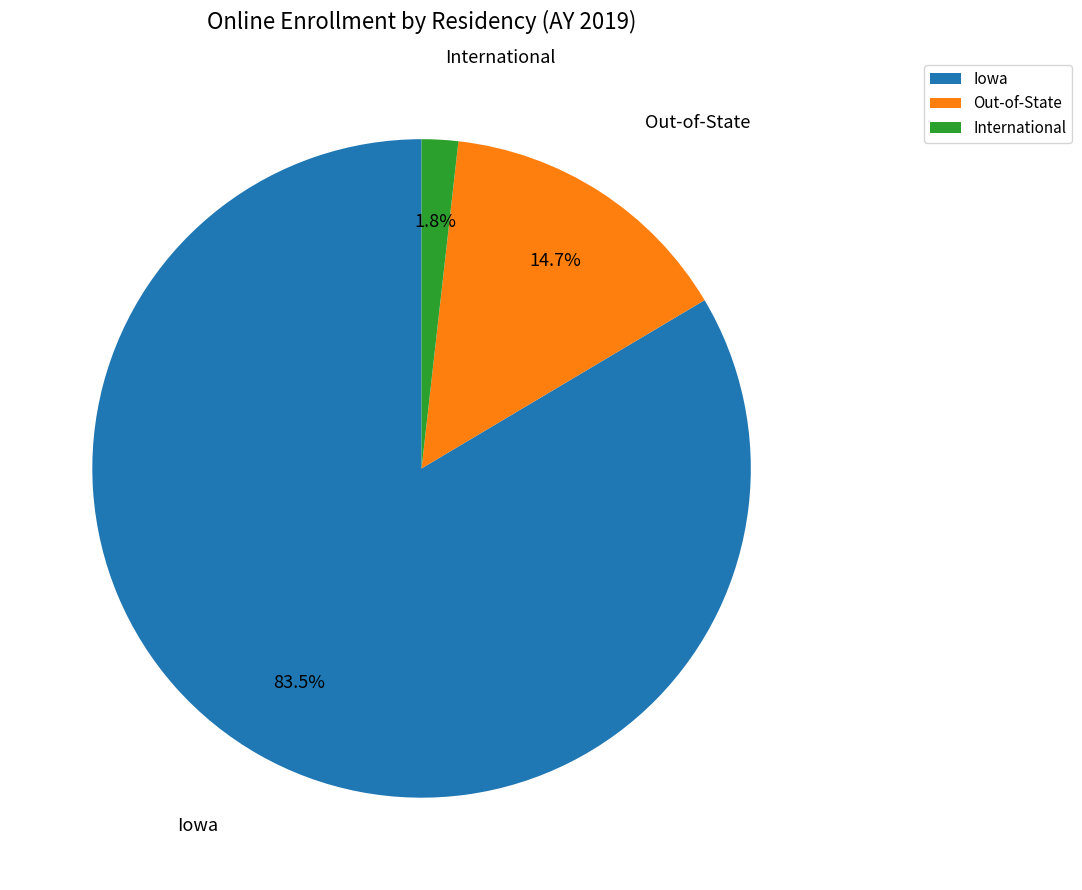

How many slices are in this pie chart?

3